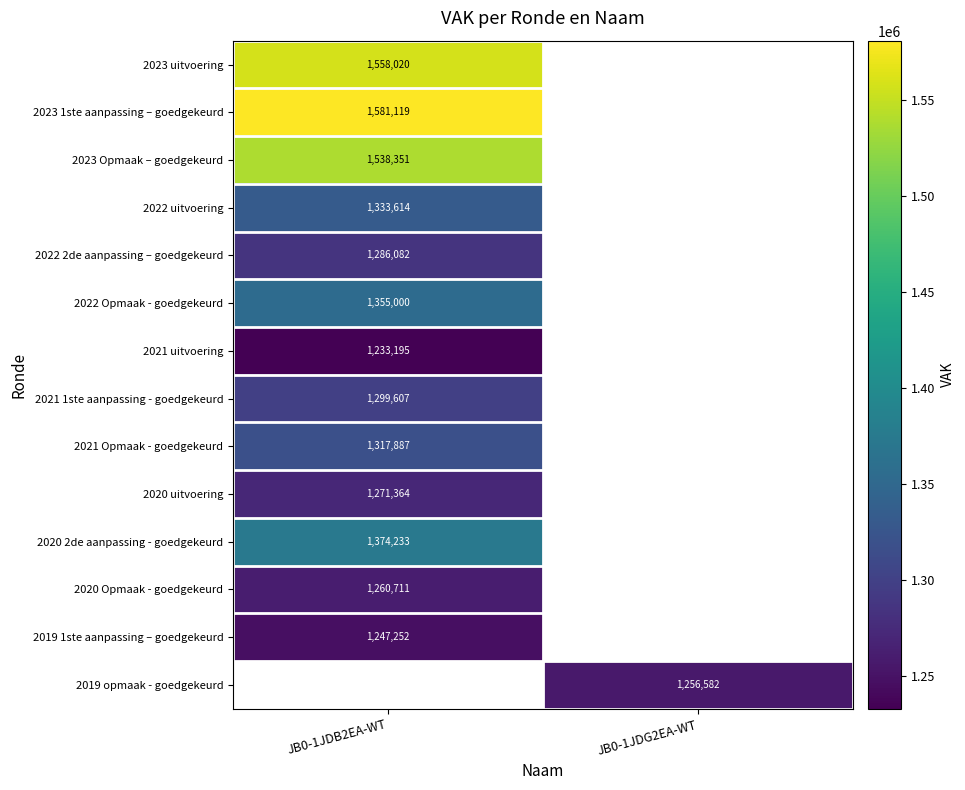

True or false: 2020 uitvoering has a value of 1271364 at JB0-1JDB2EA-WT.

True